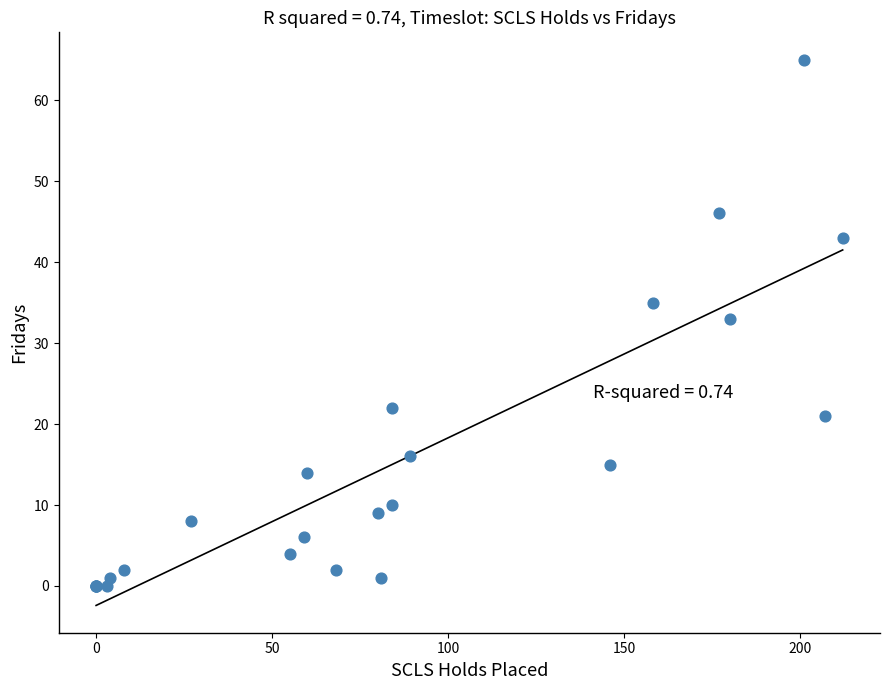

What Y value in the scatter plot is closest to 32?

33